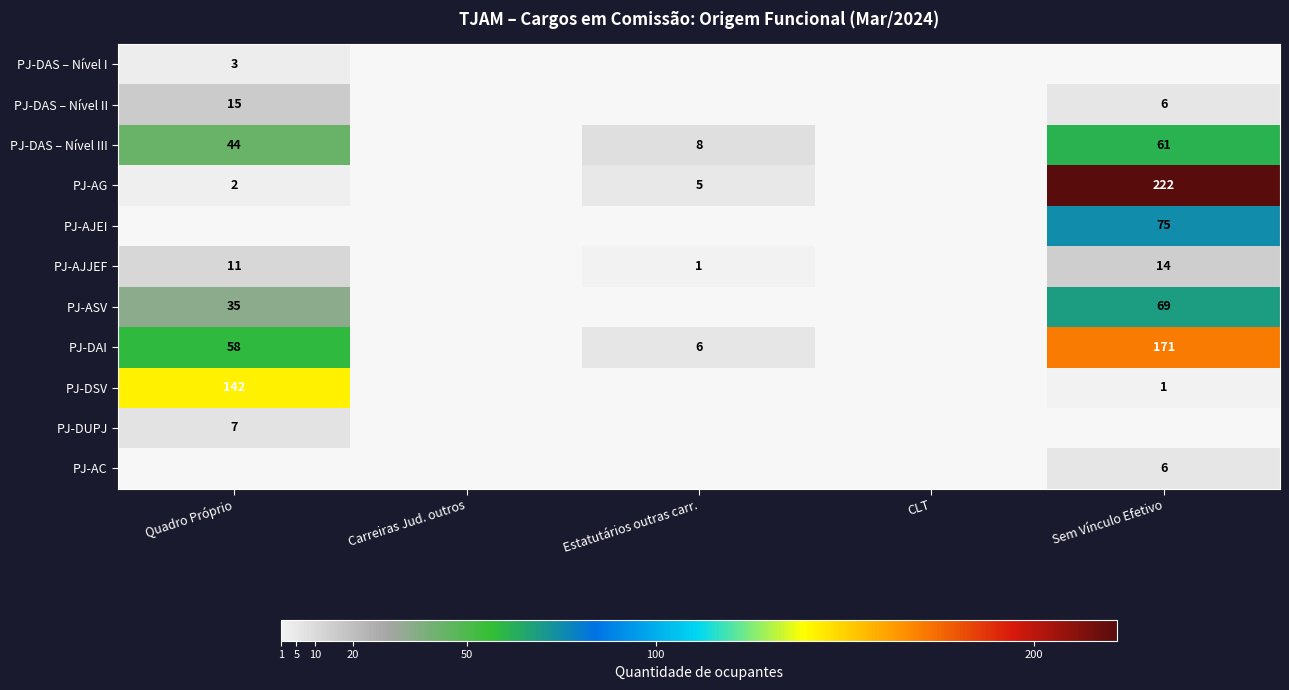

Is it true that PJ-ASV equals 25 at Sem Vínculo Efetivo?

False